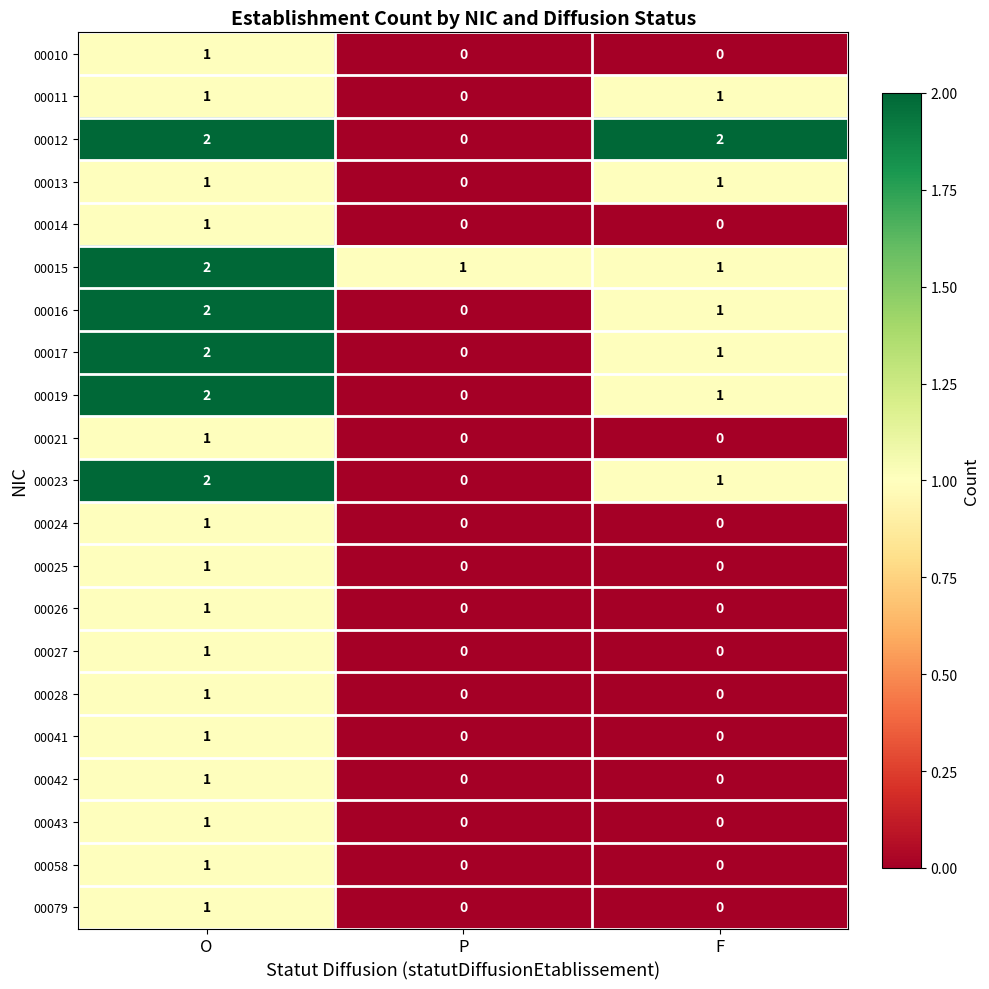

Which category has the highest value in the 00015 series?

O